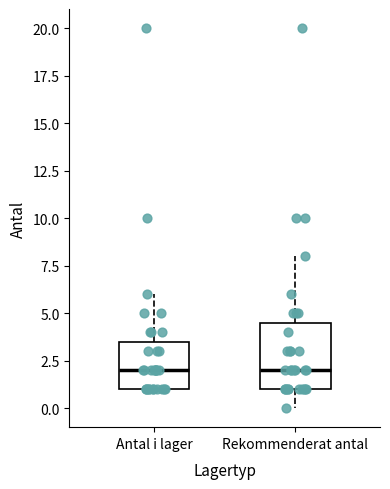

Reading left to right, read every box against the y-axis: the position of its median line, the range the box covers, and the ends of its whiskers. The values are not printed on the chart, so give them approximately, as read against the axis.

Antal i lager: median 2.0, box 1.0 to 3.5, whiskers 1.0 to 6.0
Rekommenderat antal: median 2.0, box 1.0 to 4.5, whiskers 0.0 to 8.0